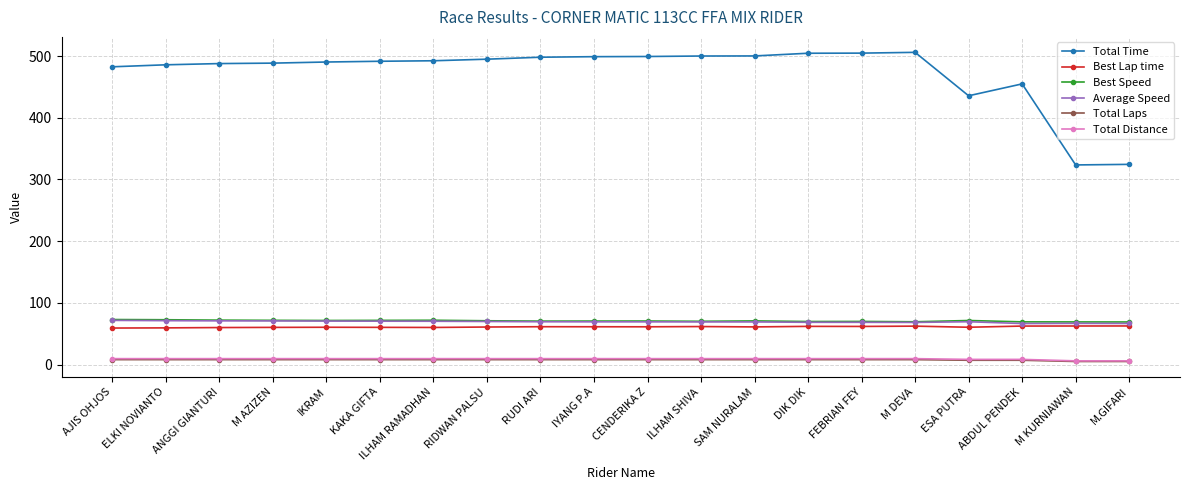

What is the label of the 3rd point from the right?

ABDUL PENDEK